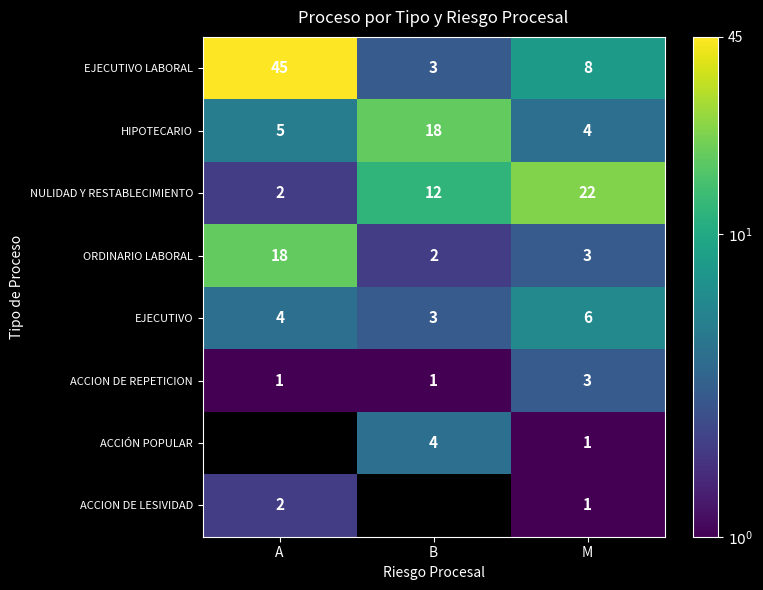

List the labels in order of EJECUTIVO value, largest first.

M, A, B